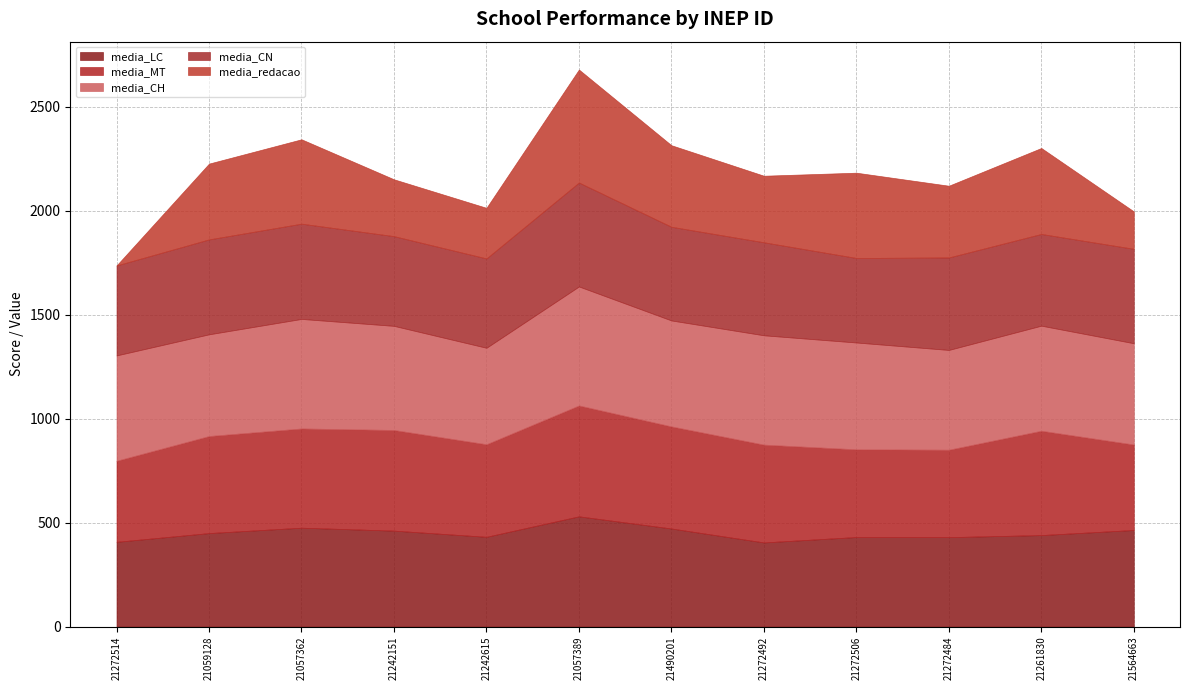

What is the difference between the maximum and second lowest values in the media_CN series?

70.1